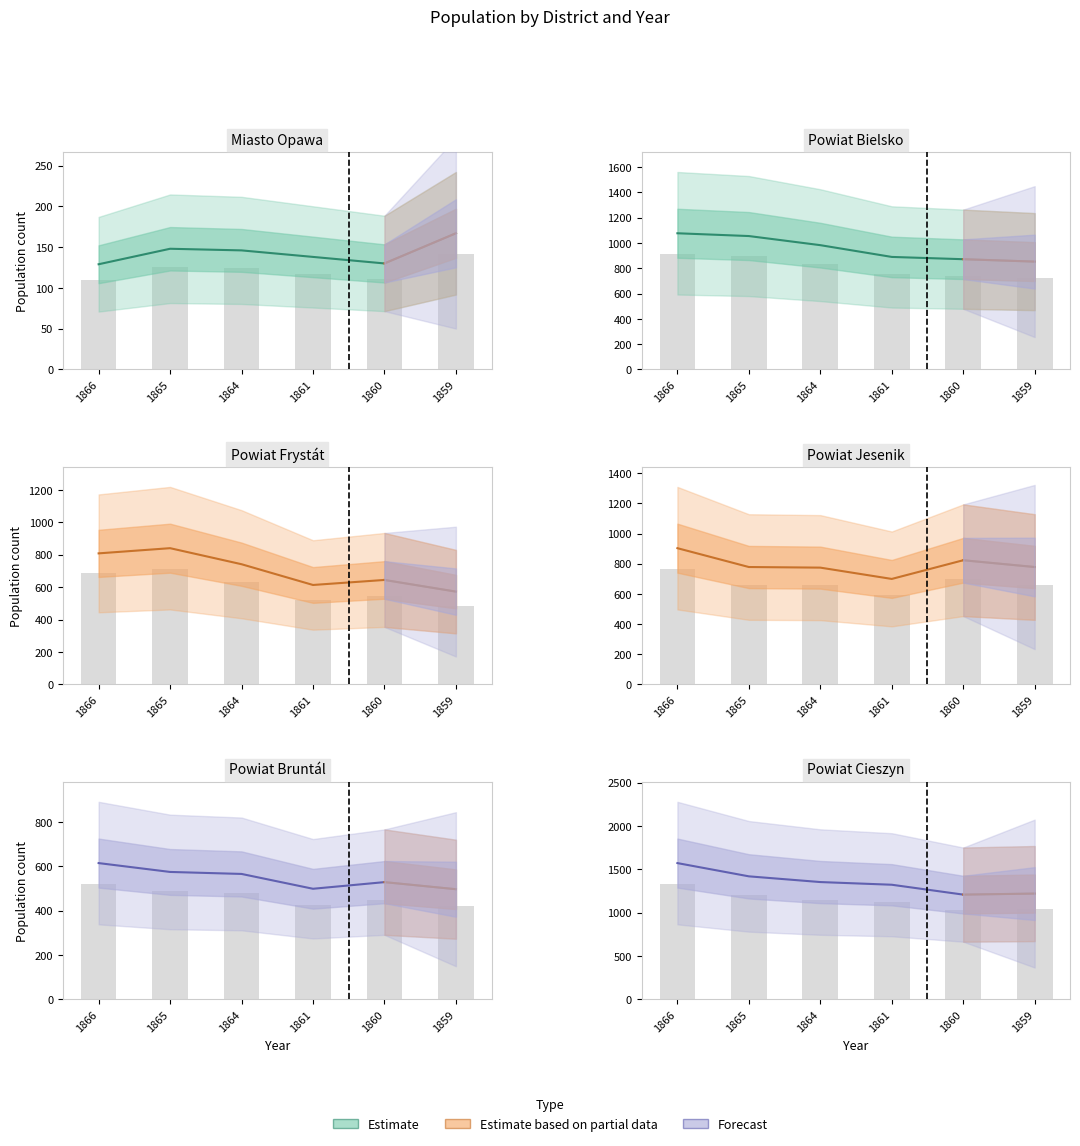

What is the spread (max minus min) of values at 1861?

1184